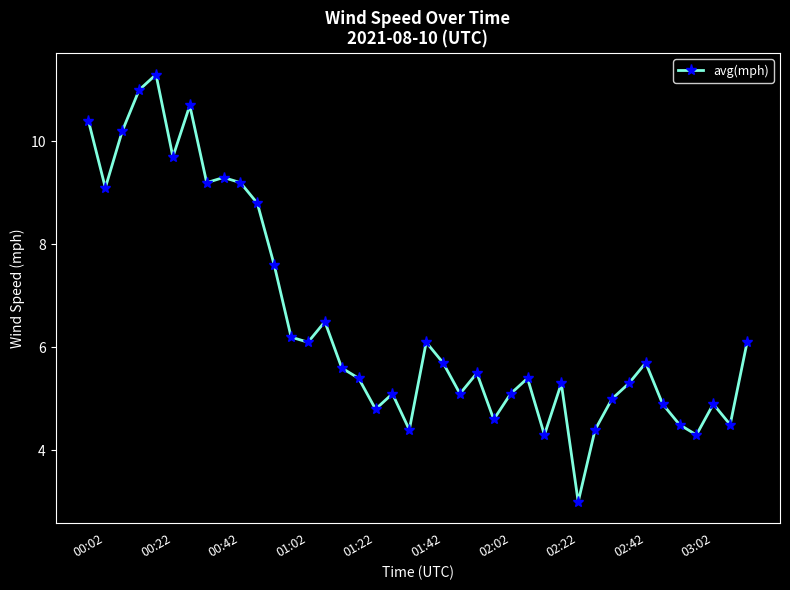

What is the value of the 14th point from the left?

6.1